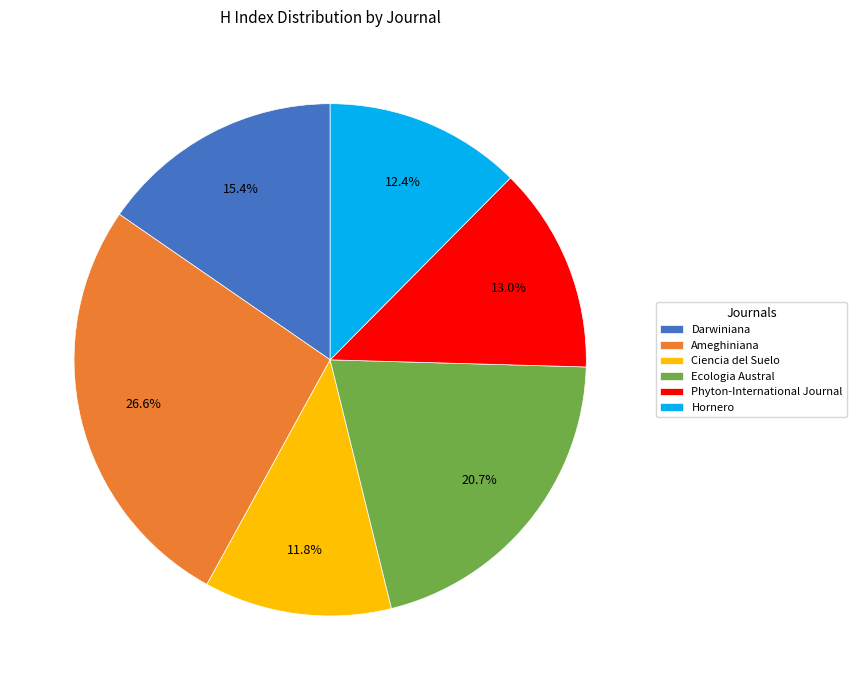

True or false: Ciencia del Suelo accounts for 12% of the total.

True